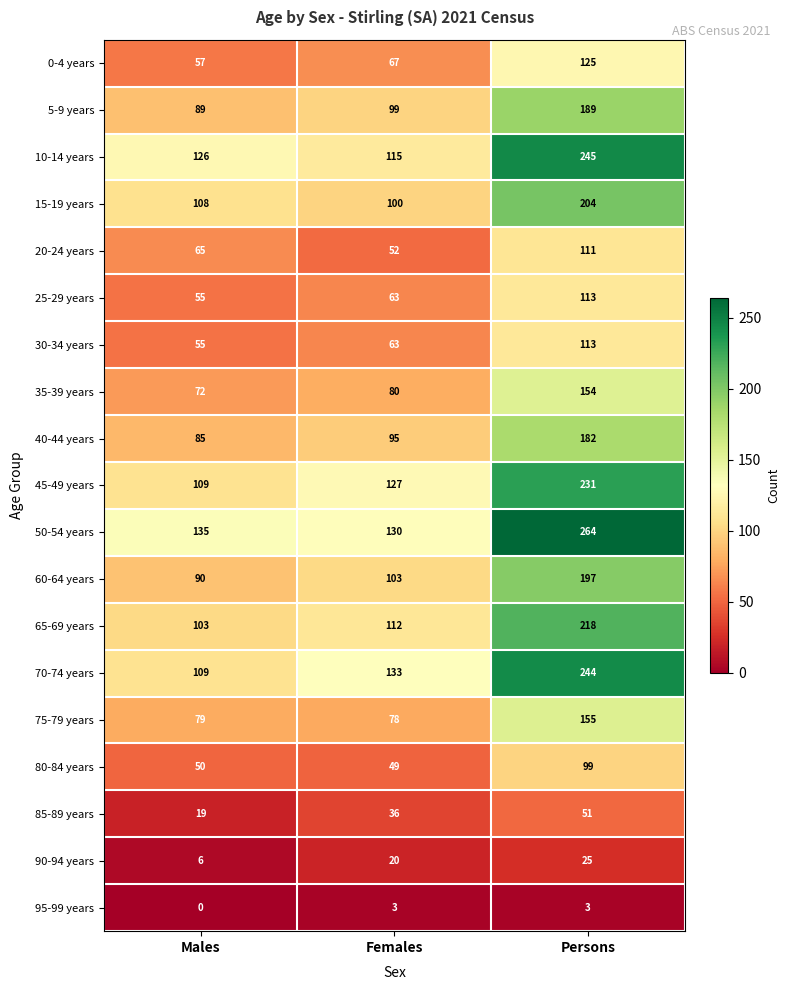

At which category does the chart reach its minimum across all series?

Males